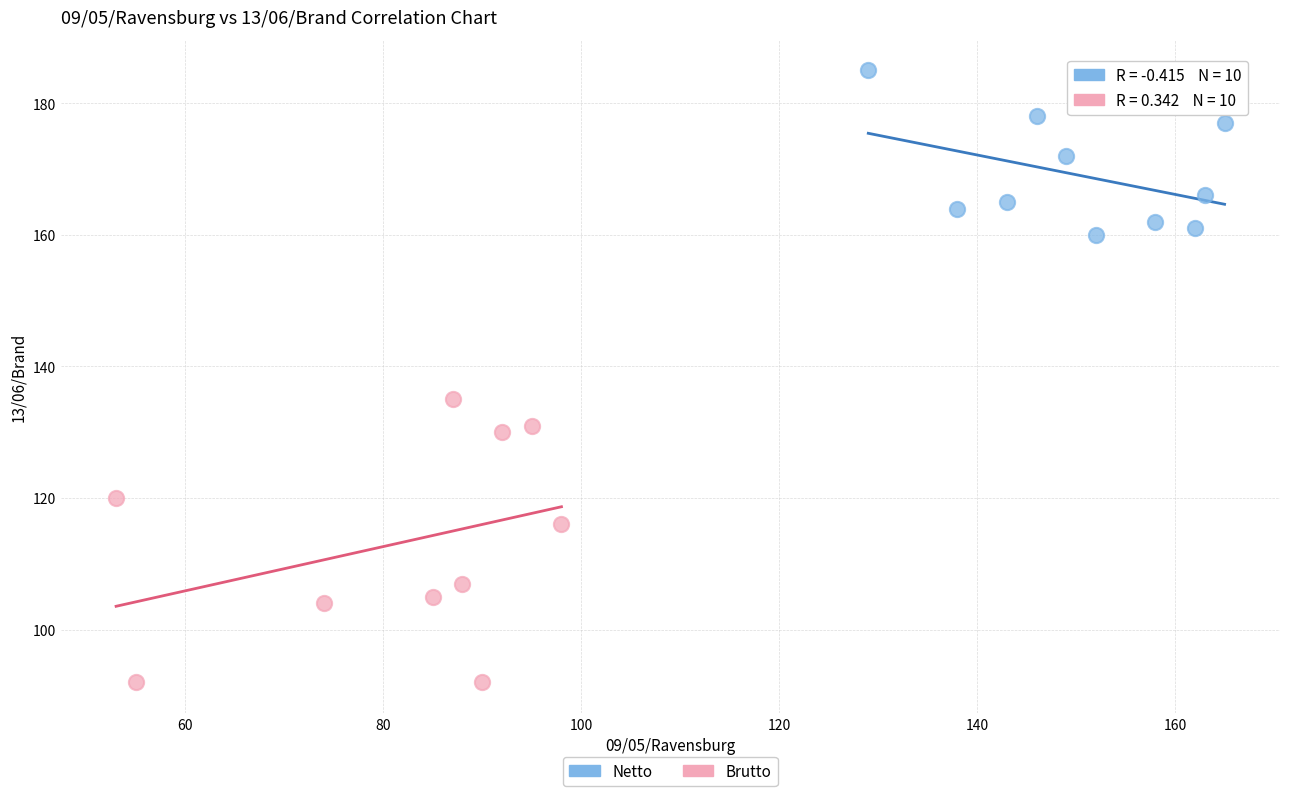

Which series reaches the minimum Y coordinate?

Brutto